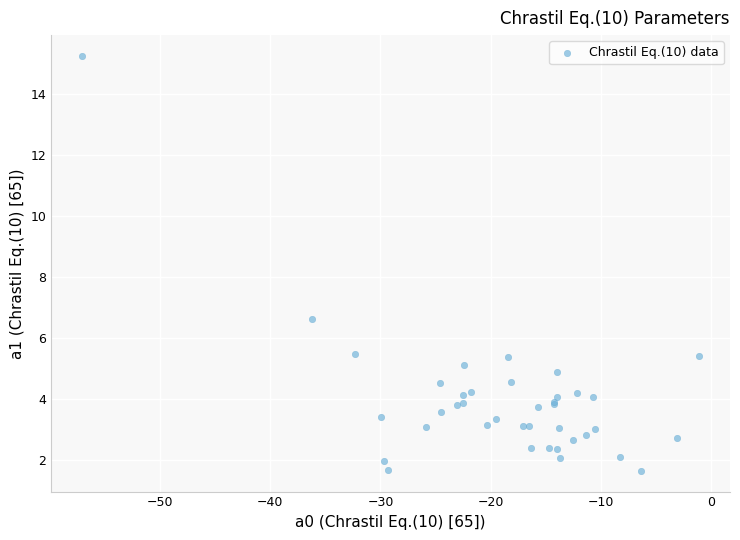

What Y value in the scatter plot is closest to 8?

6.6